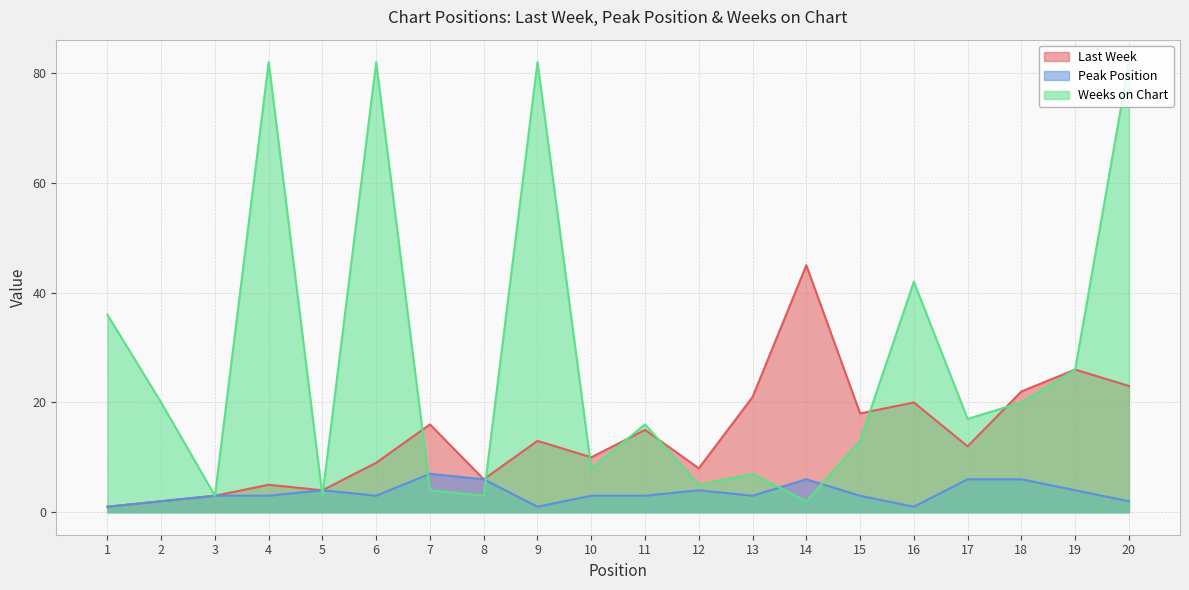

What is the sum of the Last Week values at 5 and 13?

25